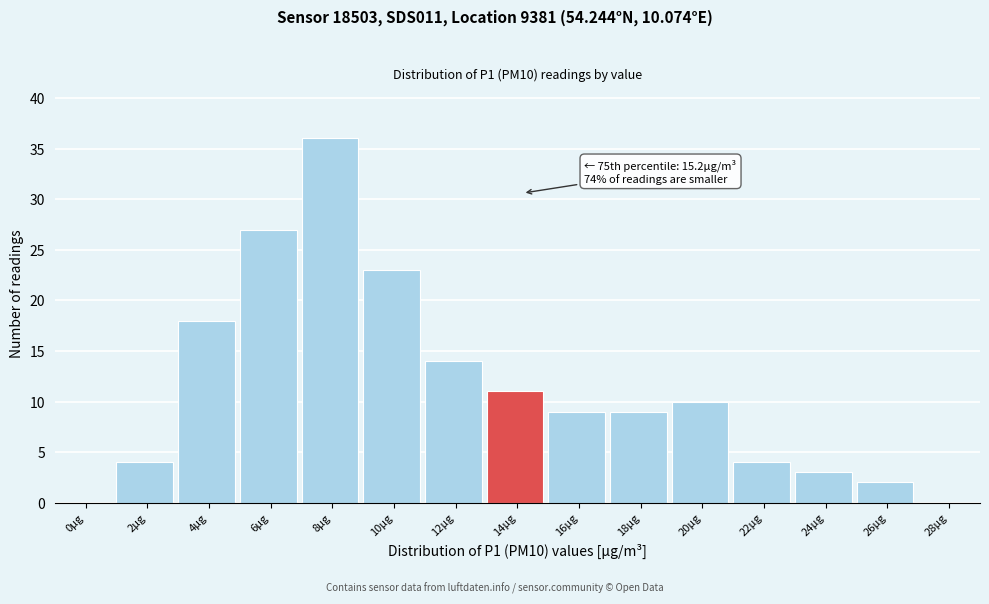

Reading left to right, what are all the values shown in this chart?

0µg=0	2µg=4	4µg=18	6µg=27	8µg=36	10µg=23	12µg=14	14µg=11	16µg=9	18µg=9	20µg=10	22µg=4	24µg=3	26µg=2	28µg=0